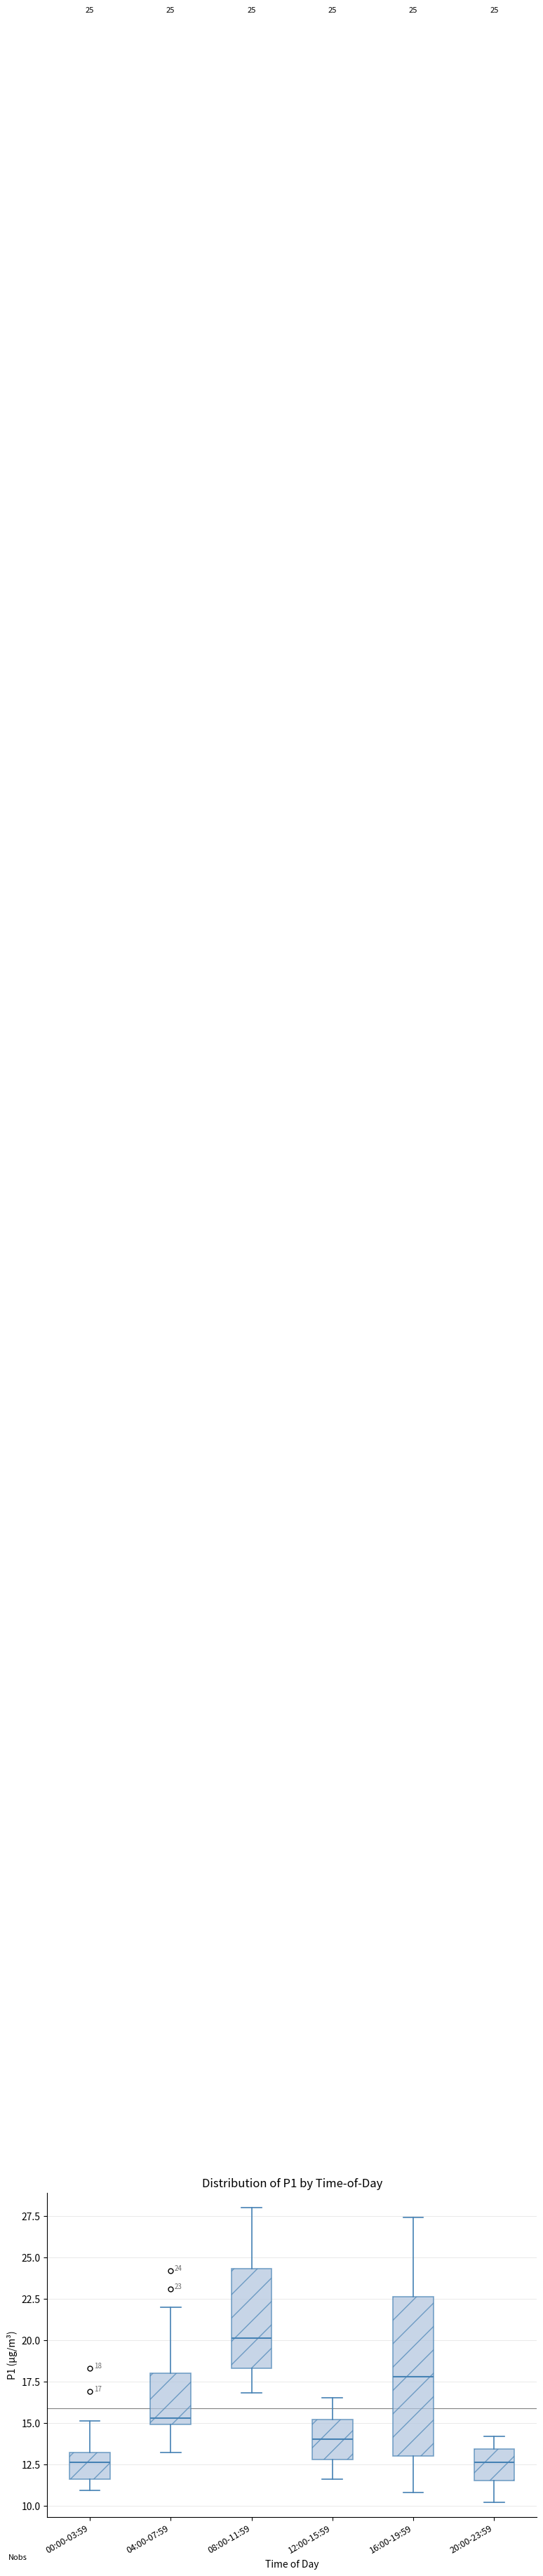

Comparing the boxes themselves (not the whiskers), which one is the tallest?

16:00-19:59